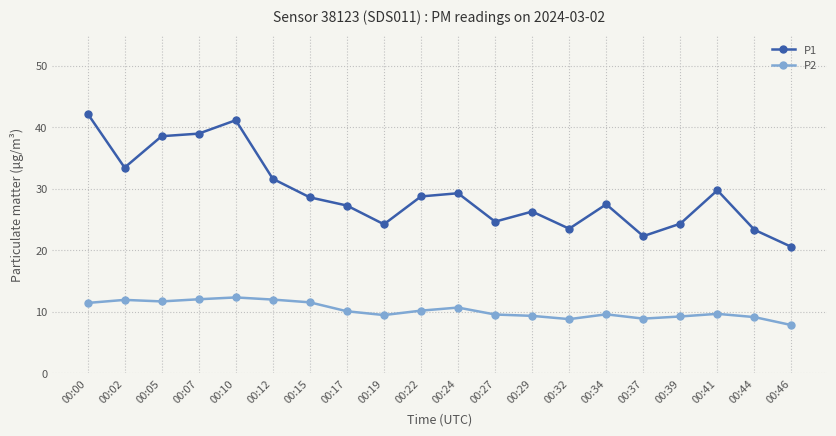

List the series in order of their peak value, highest first.

P1, P2